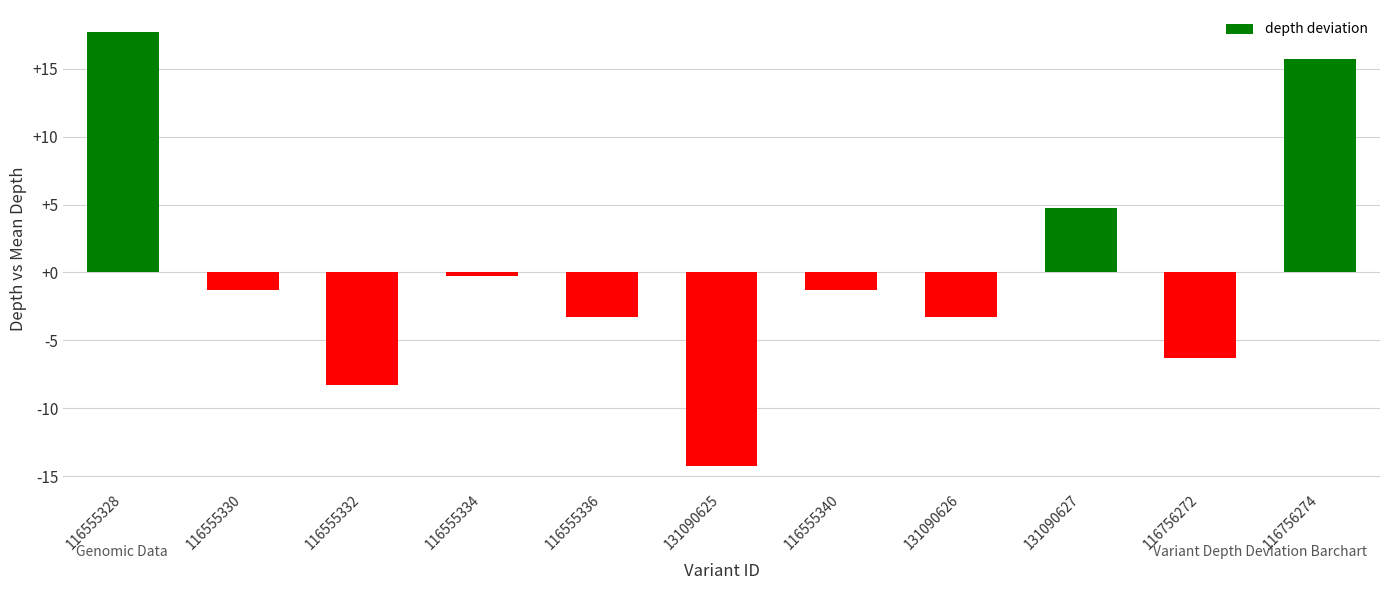

Where is the data nearest to the value 1?

116555334